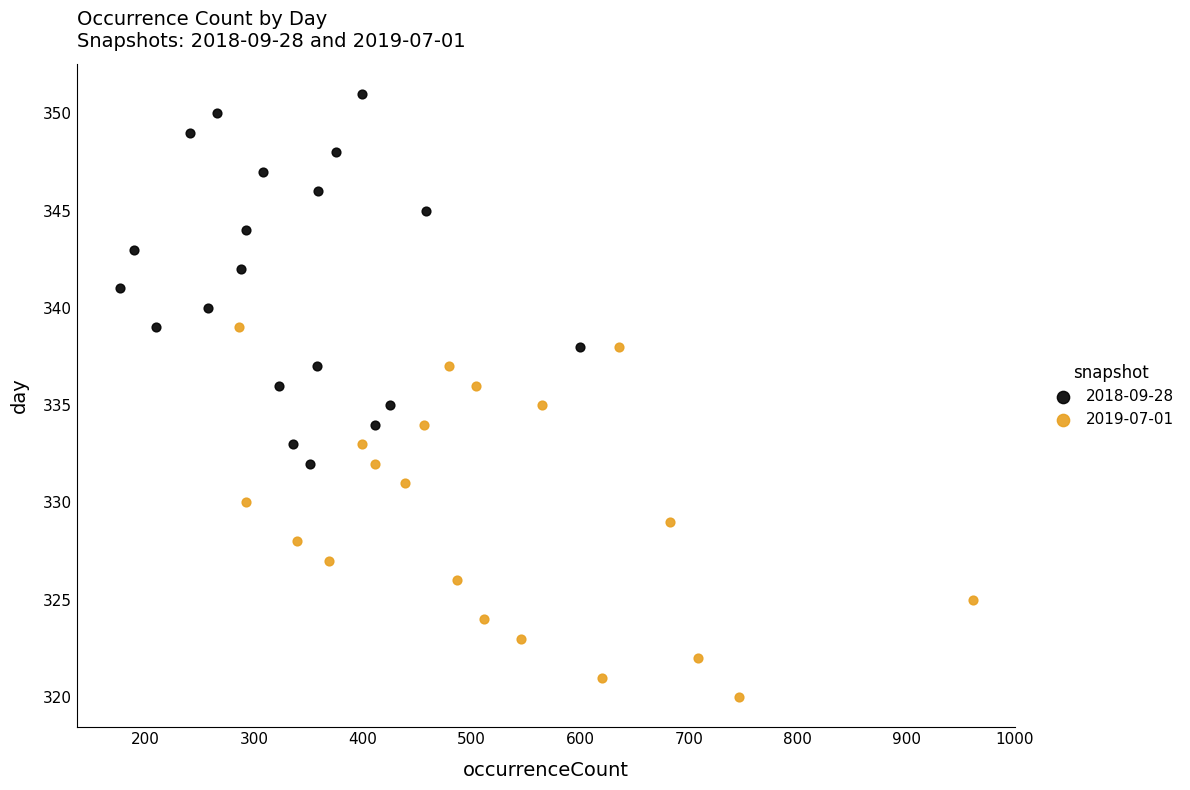

Which series reaches the minimum Y coordinate?

2019-07-01